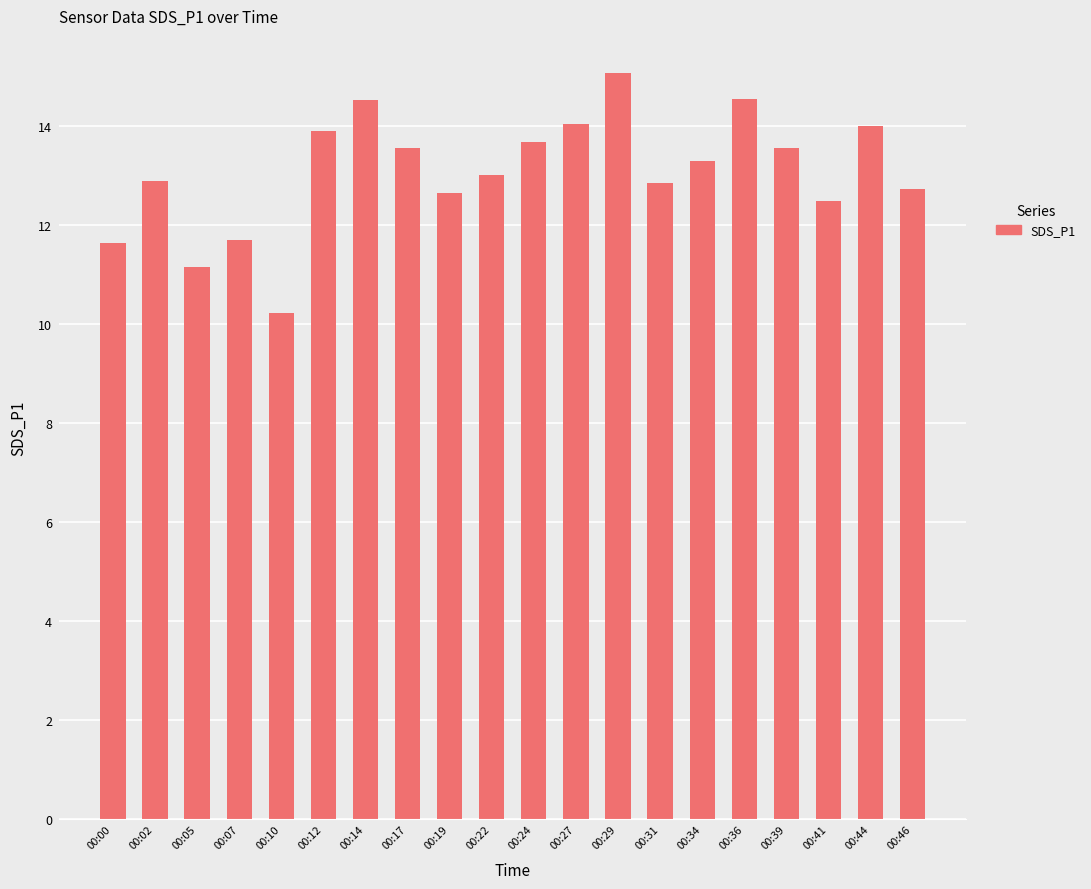

The value at 00:05 is 18.3. True or false?

False